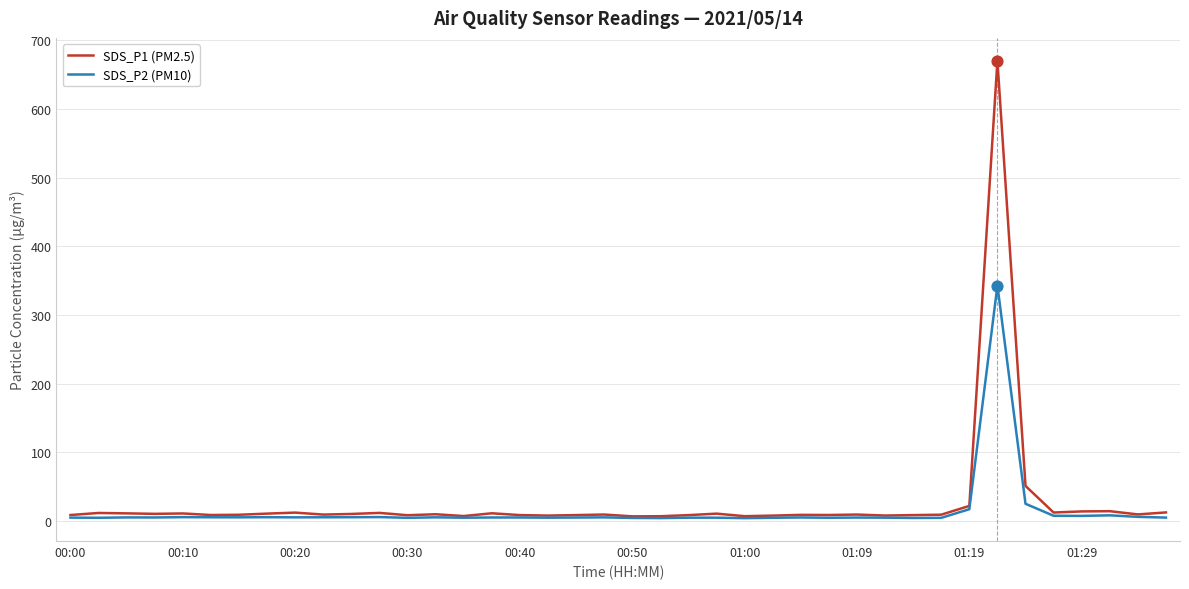

Which series has the widest spread of values?

SDS_P1 (PM2.5)